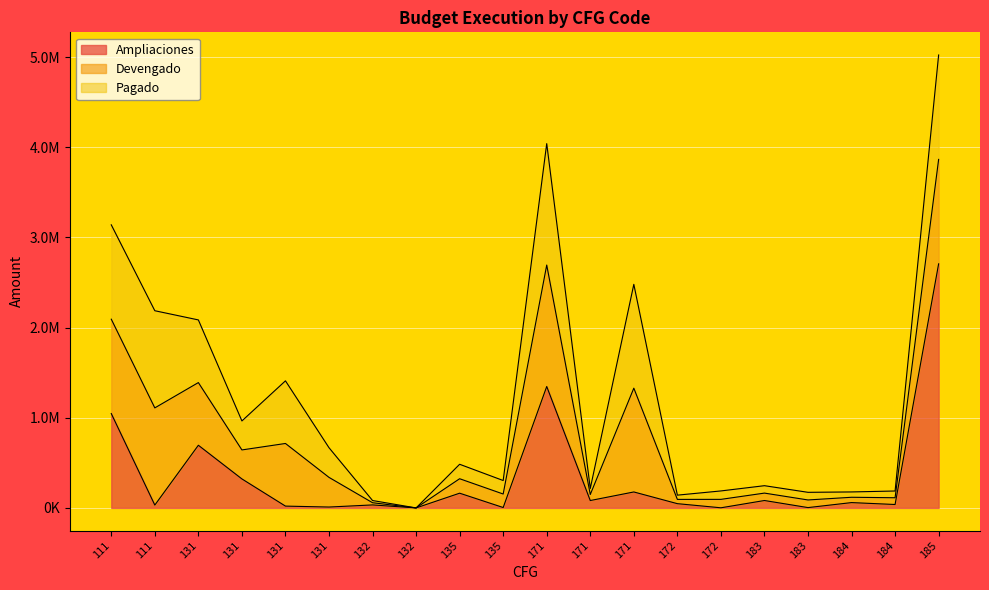

Which label corresponds to the smallest value in the chart?

132